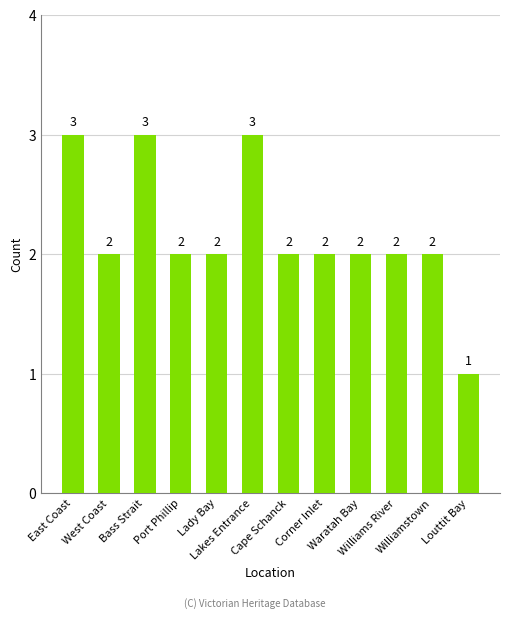

Count the values in the range 2 to 3.

11